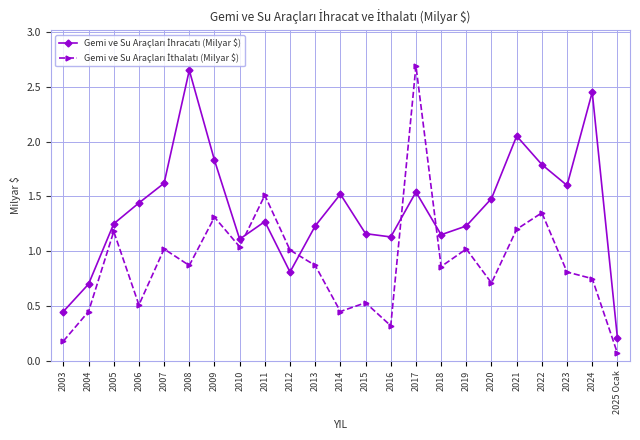

What is the maximum value shown in the chart?

2.7